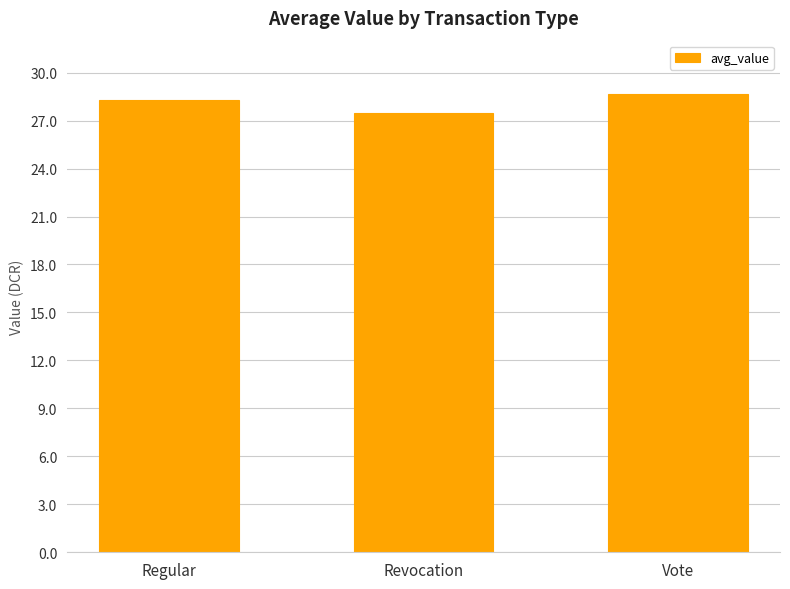

Is it true that the value at Vote is 28.7?

True